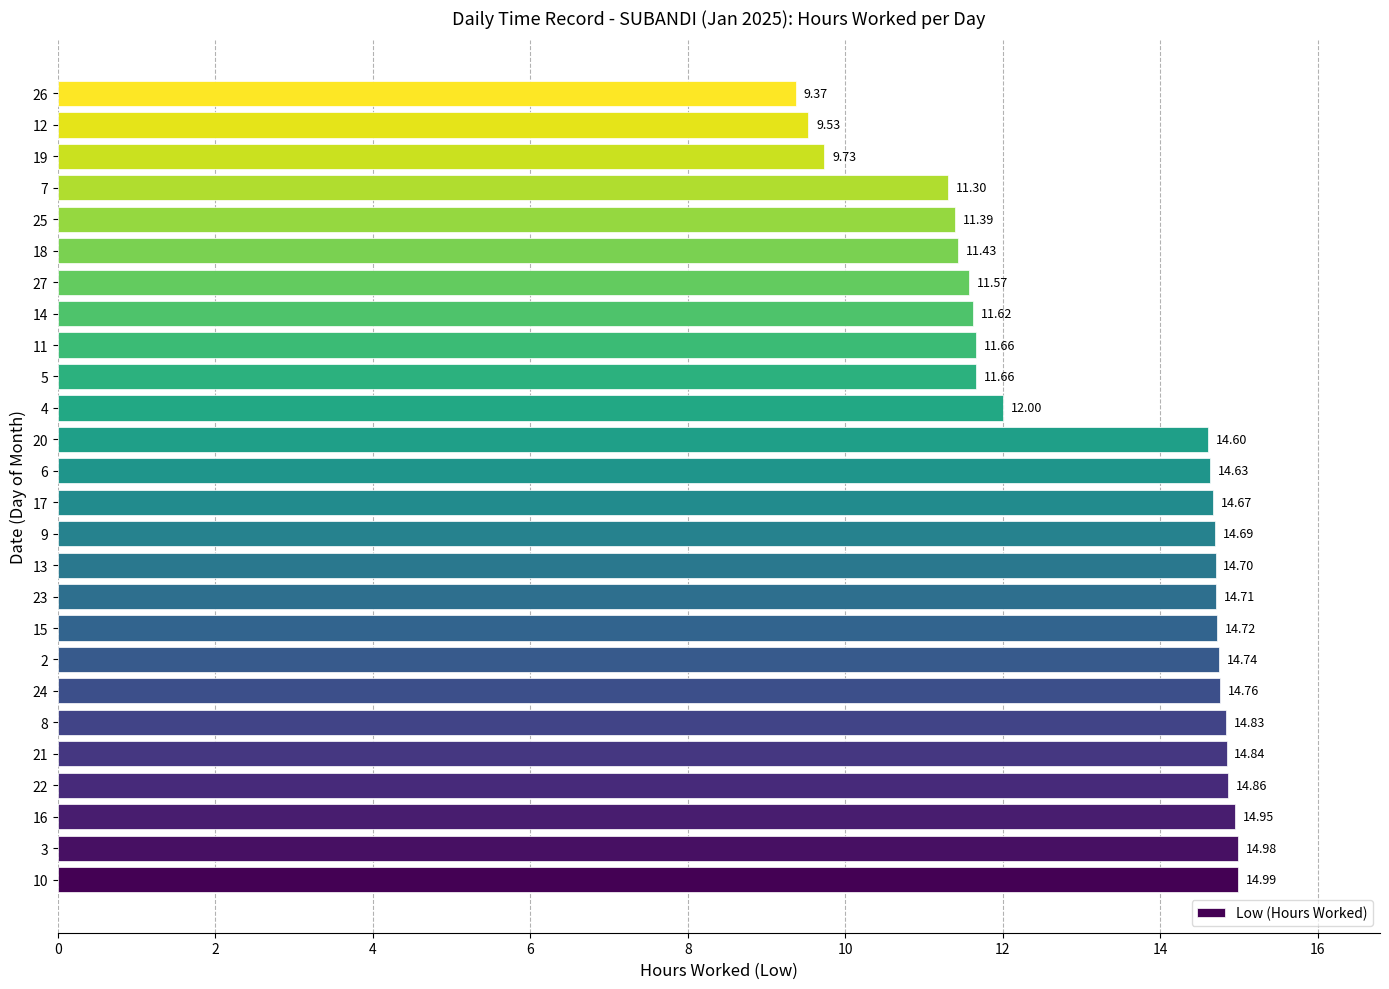

Are the bars horizontal?

Yes